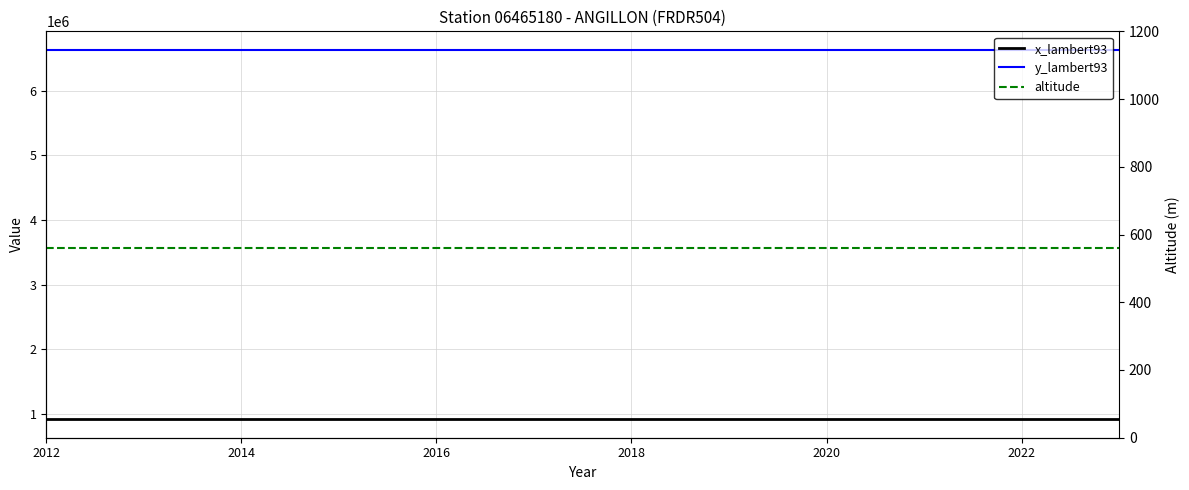

True or false: x_lambert93 has more than 0 interior local peaks.

False